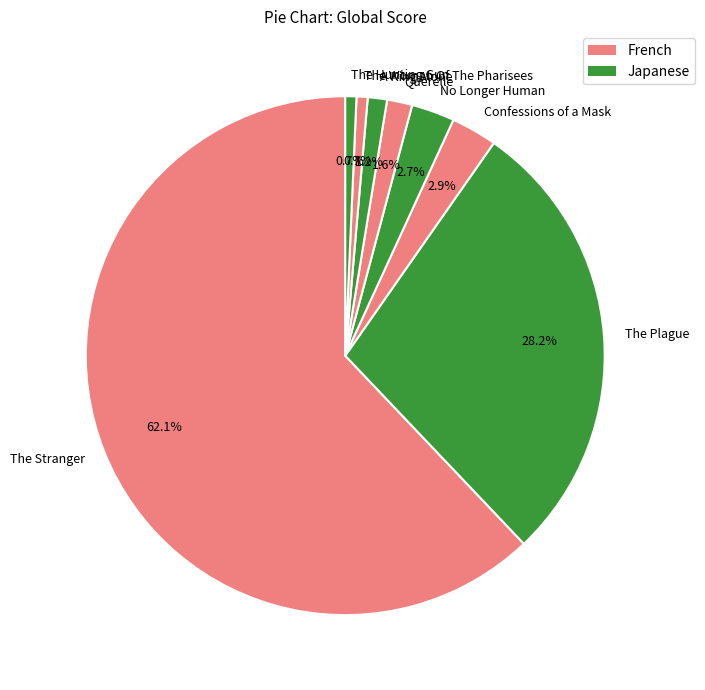

To the nearest percent, what percentage of the pie is The Stranger?

62%